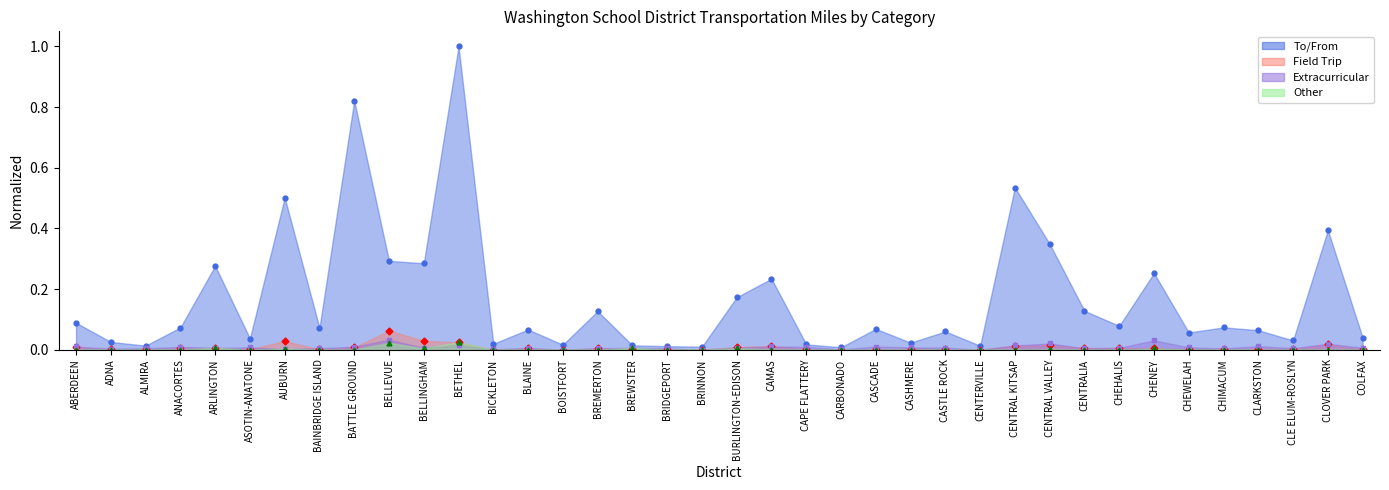

Rank the categories by Field Trip value from highest to lowest.

BELLEVUE, BELLINGHAM, AUBURN, BETHEL, CLOVER PARK, CENTRAL VALLEY, CAMAS, CENTRAL KITSAP, BURLINGTON-EDISON, ABERDEEN, BATTLE GROUND, CHENEY, CENTRALIA, CHEHALIS, ARLINGTON, ANACORTES, BREMERTON, BLAINE, CLARKSTON, CASHMERE, BREWSTER, CHIMACUM, BRIDGEPORT, CLE ELUM-ROSLYN, CHEWELAH, COLFAX, ASOTIN-ANATONE, BAINBRIDGE ISLAND, ALMIRA, CASTLE ROCK, CASCADE, CAPE FLATTERY, ADNA, BRINNON, CENTERVILLE, CARBONADO, BOISTFORT, BICKLETON